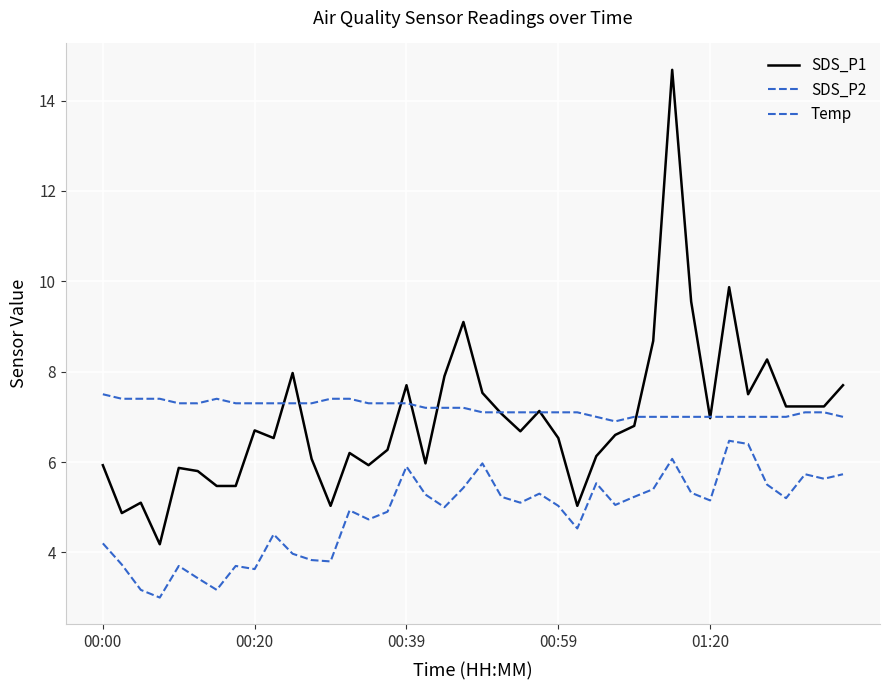

True or false: SDS_P1 and SDS_P2 cross at least once.

False